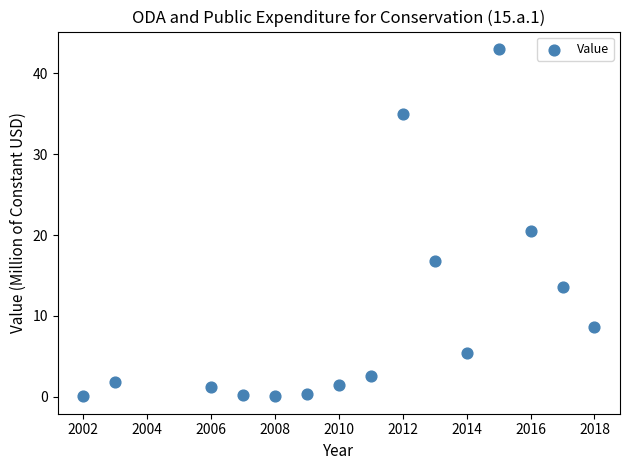

What is the range of Y values (max minus min)?

43.0